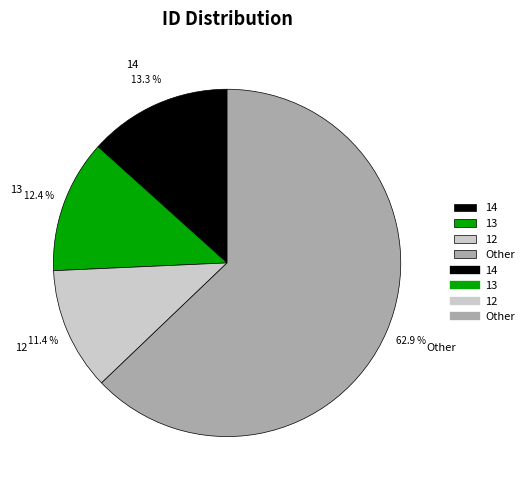

Combined, do 14 and 13 account for over 50%?

No